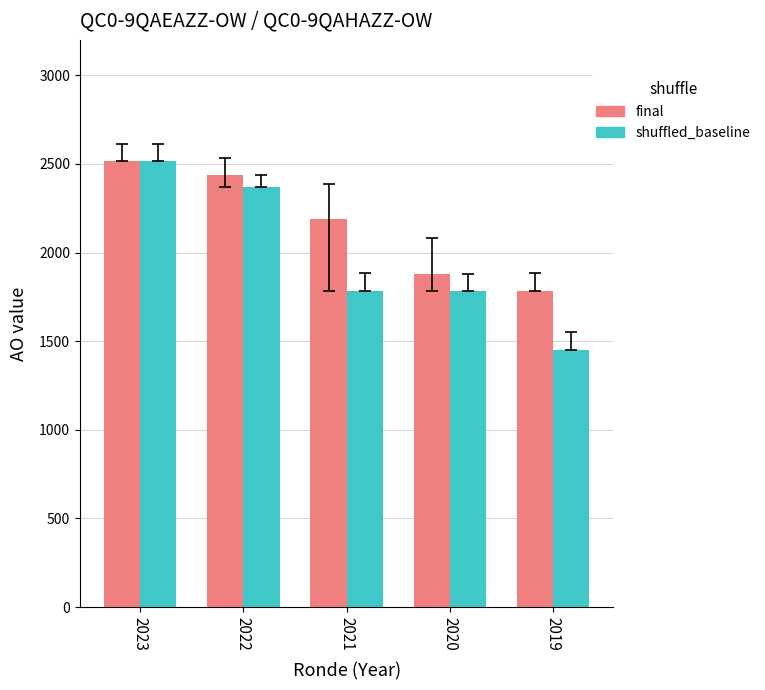

What is the value of the final bar at the 1st from the left?

2514